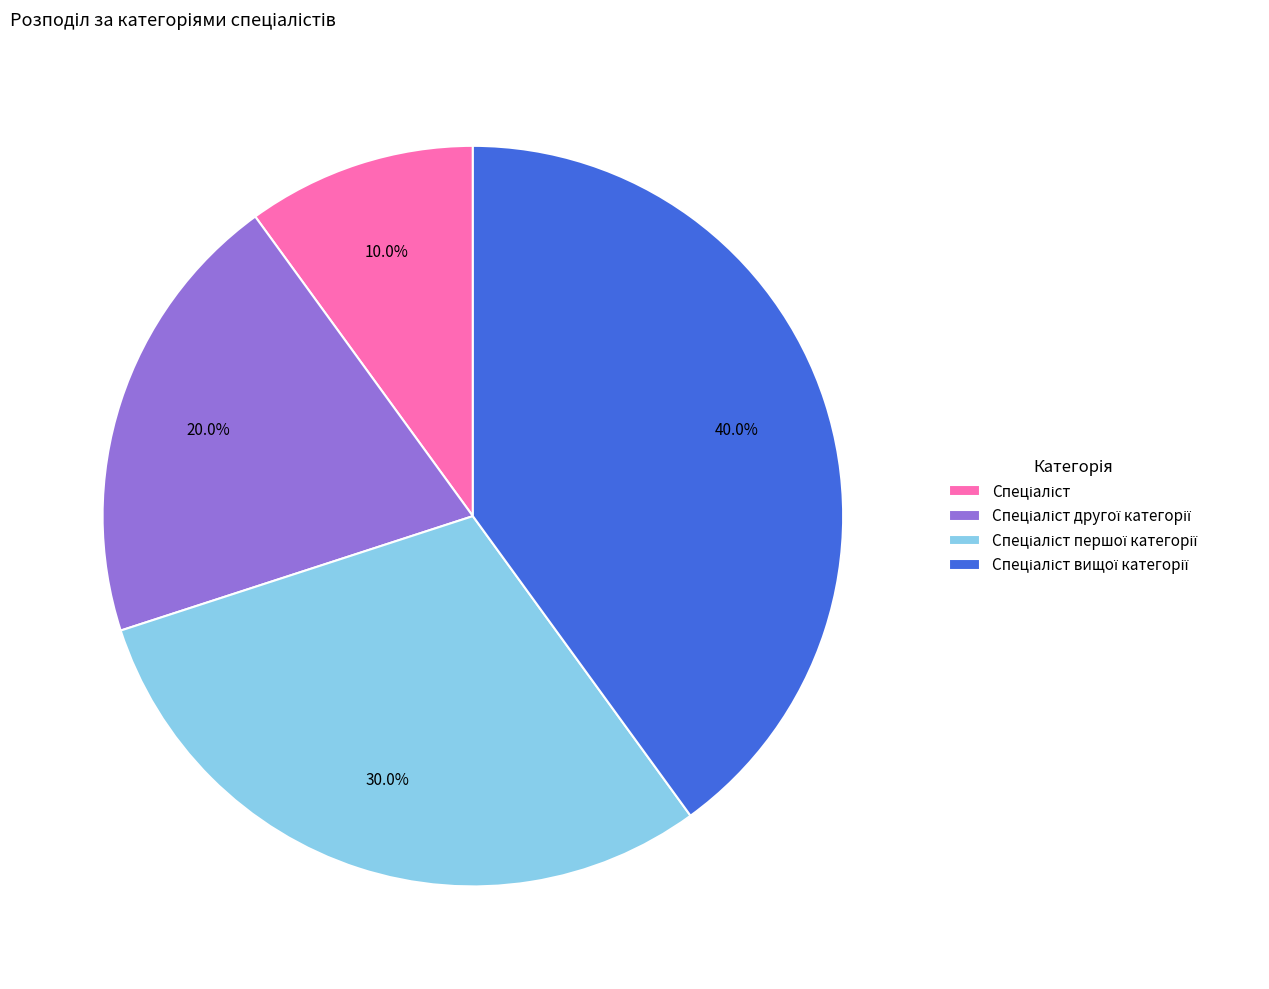

Is there a majority slice in this chart?

No